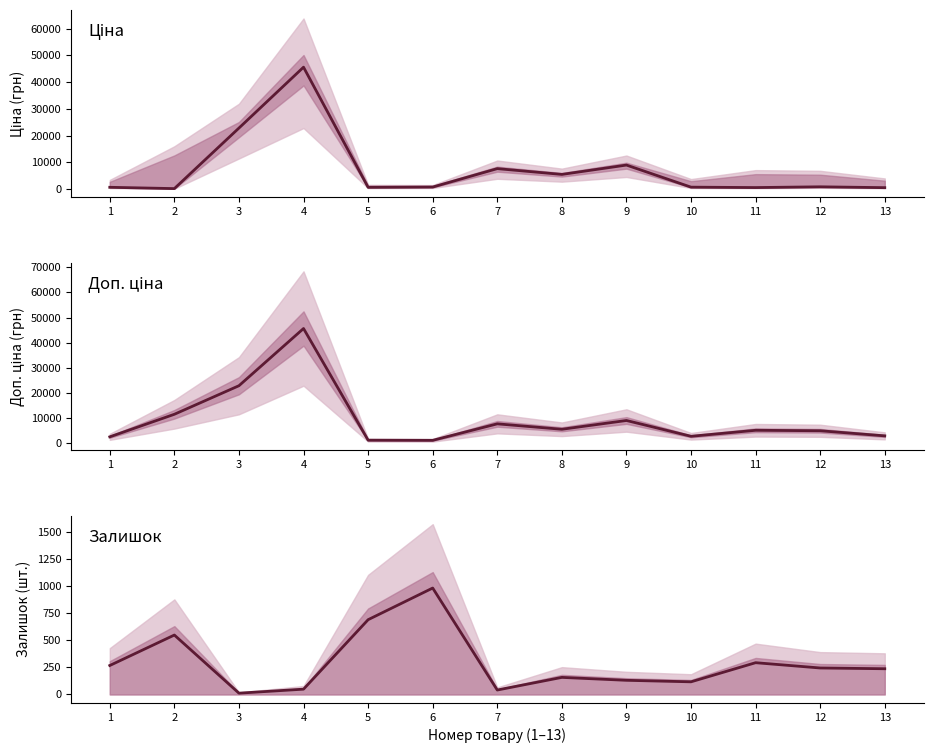

True or false: Ціна and Доп. ціна intersect in this chart.

False